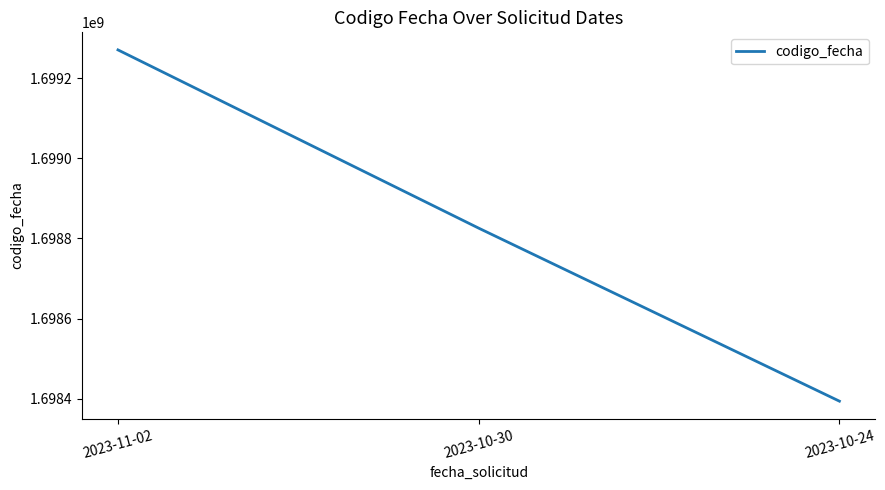

Rank the categories by value from lowest to highest.

2023-10-24, 2023-10-30, 2023-11-02